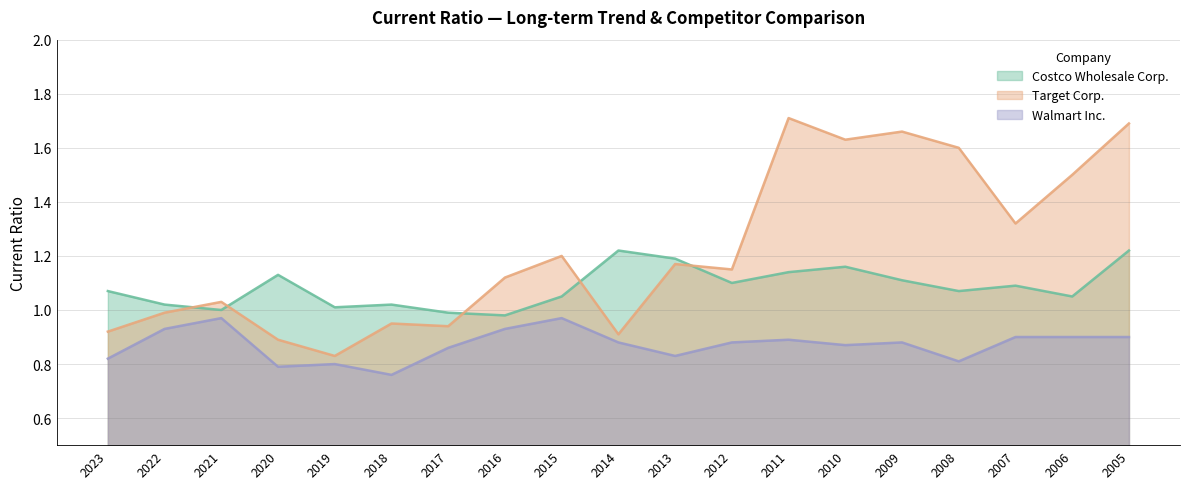

What is the value of the Costco Wholesale Corp. point at the 3rd from the left?

1.0